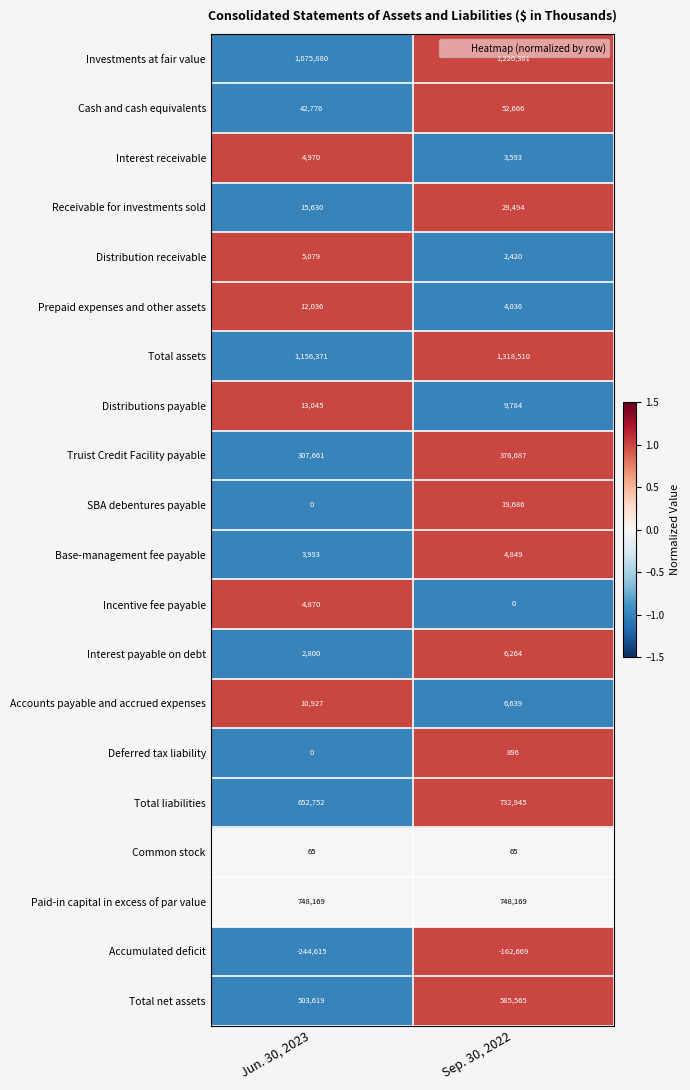

How many values in the Total assets series are below 1318510?

1